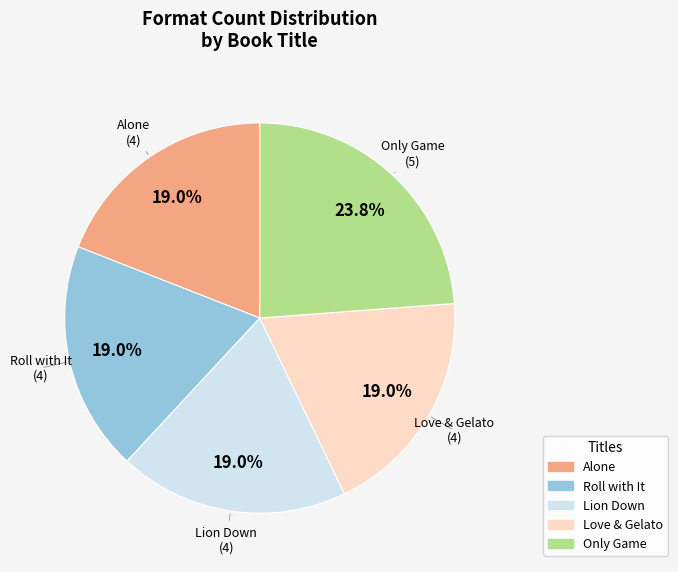

The Lion Down slice represents 13% of the pie. True or false?

False